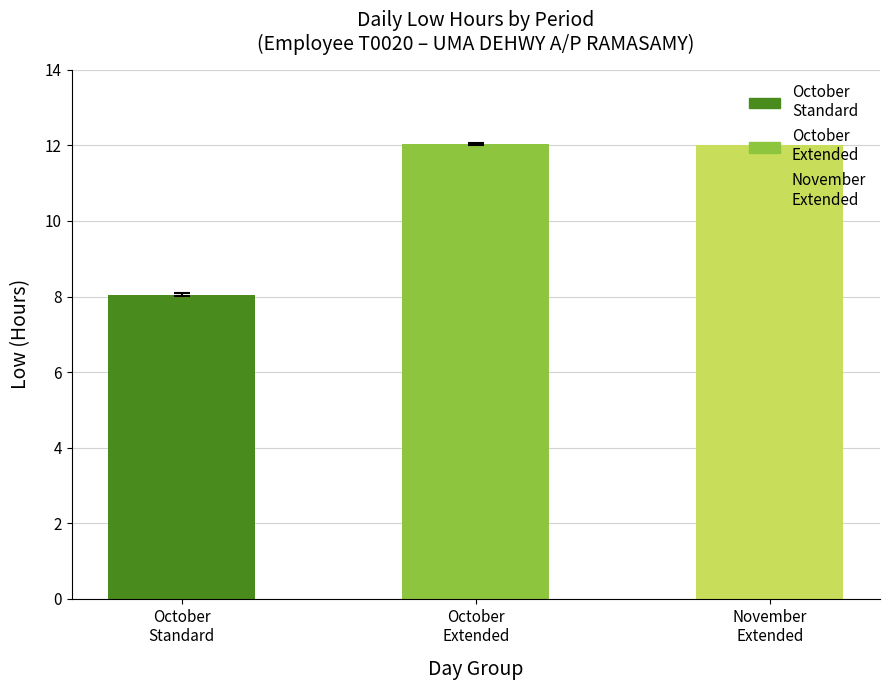

What is the label of the 3rd bar from the left?

November
Extended